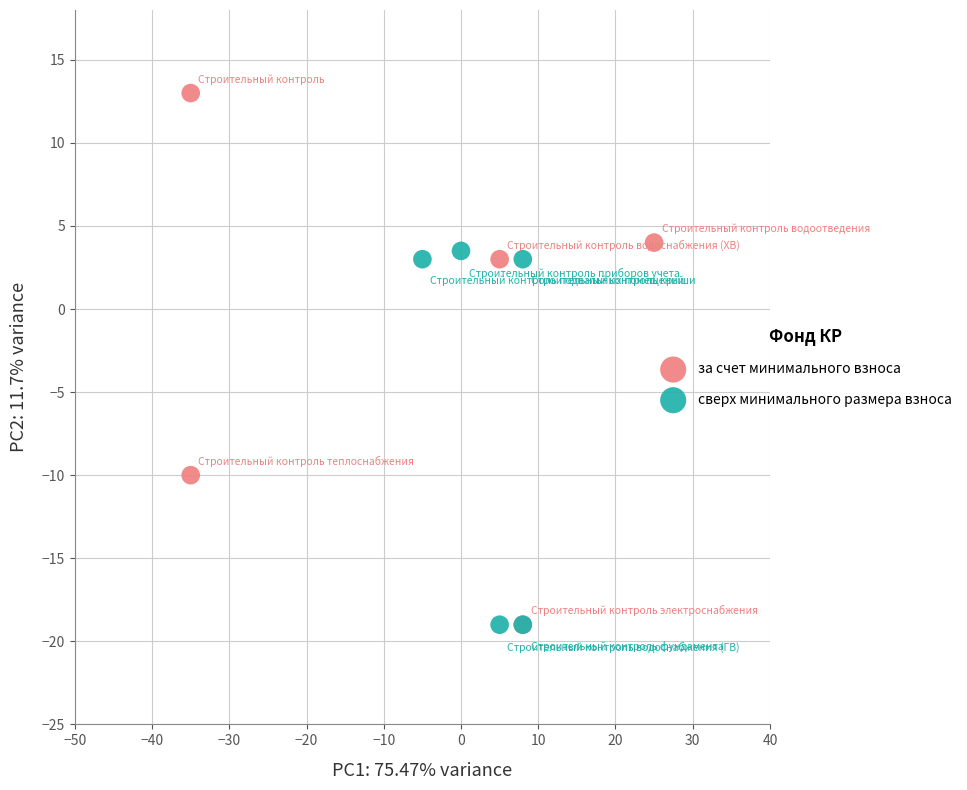

Which series has the largest Y range (max minus min)?

за счет минимального взноса